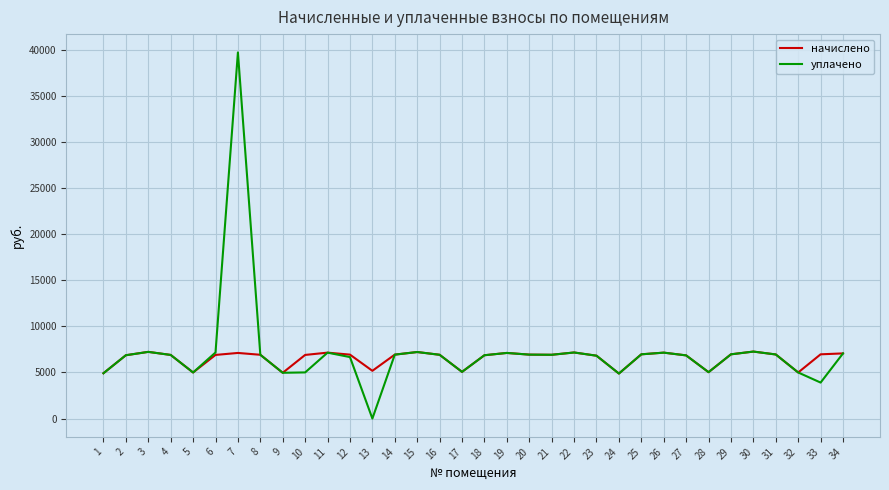

What is the total value across all series at 24?

9770.4